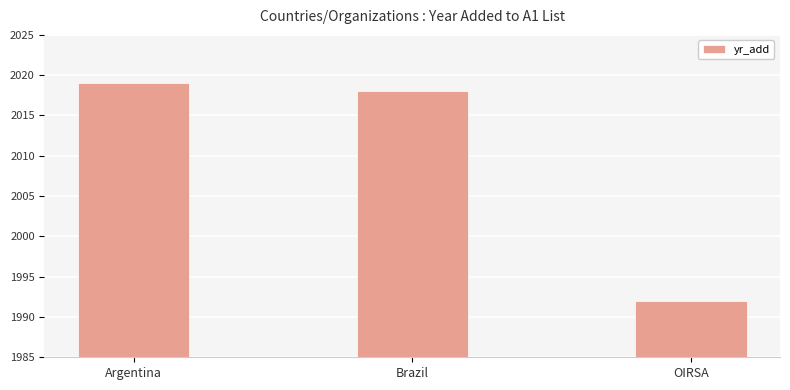

Does the chart contain any negative values?

No